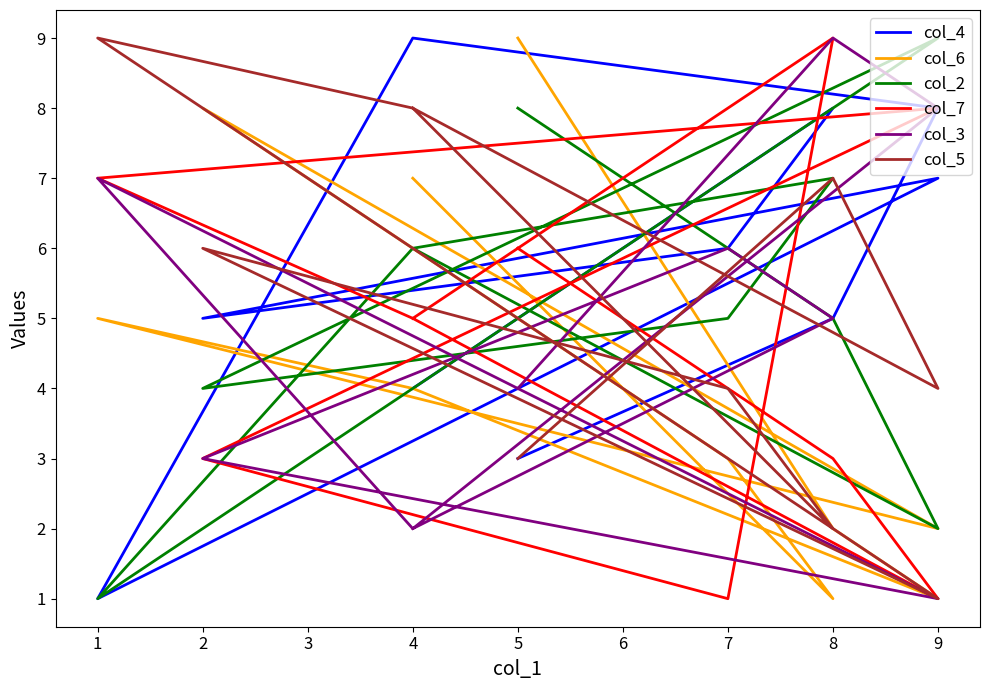

What is the sum of the col_3 values at 4 and 8?

7